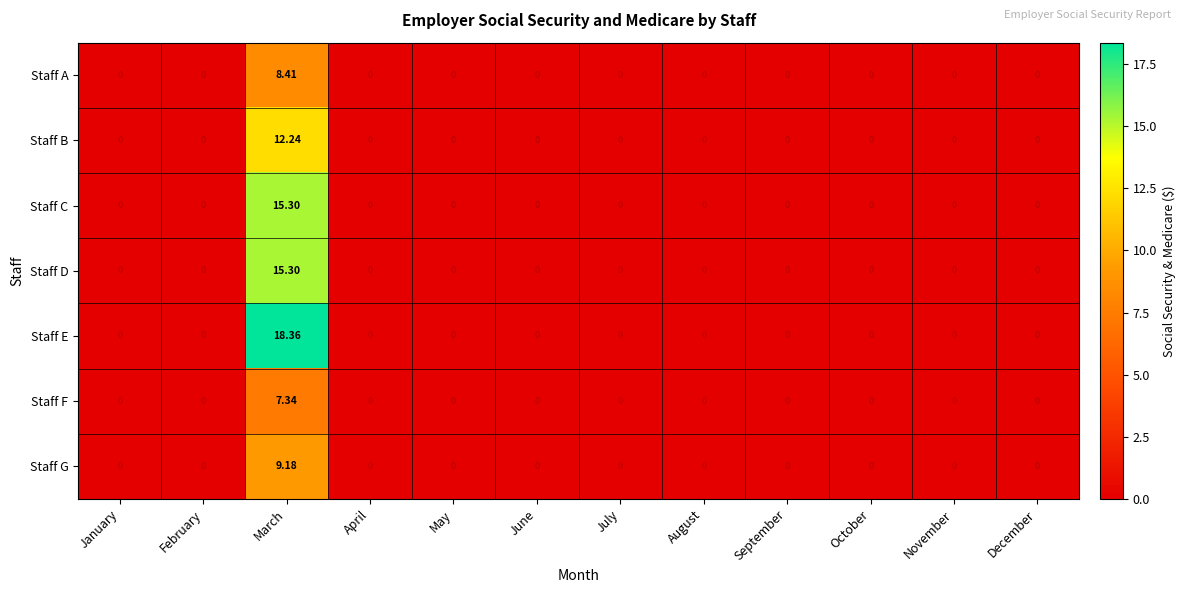

Which label corresponds to the largest value in the chart?

March